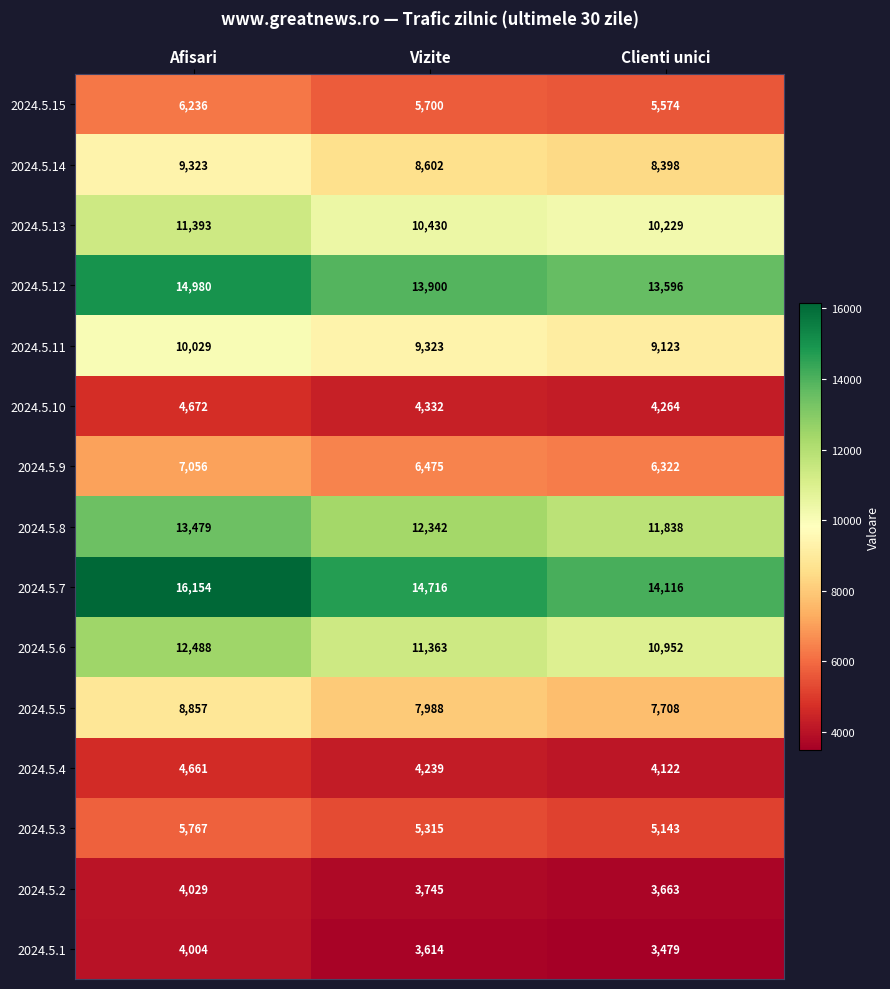

What is the difference between the maximum and minimum values in the 2024.5.14 series?

925